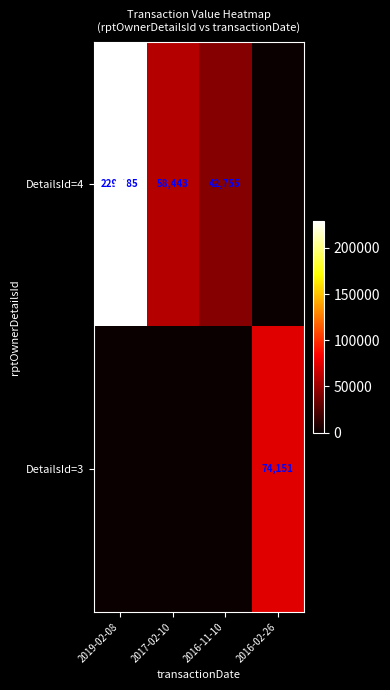

At how many categories does at least one series exceed 21041?

4